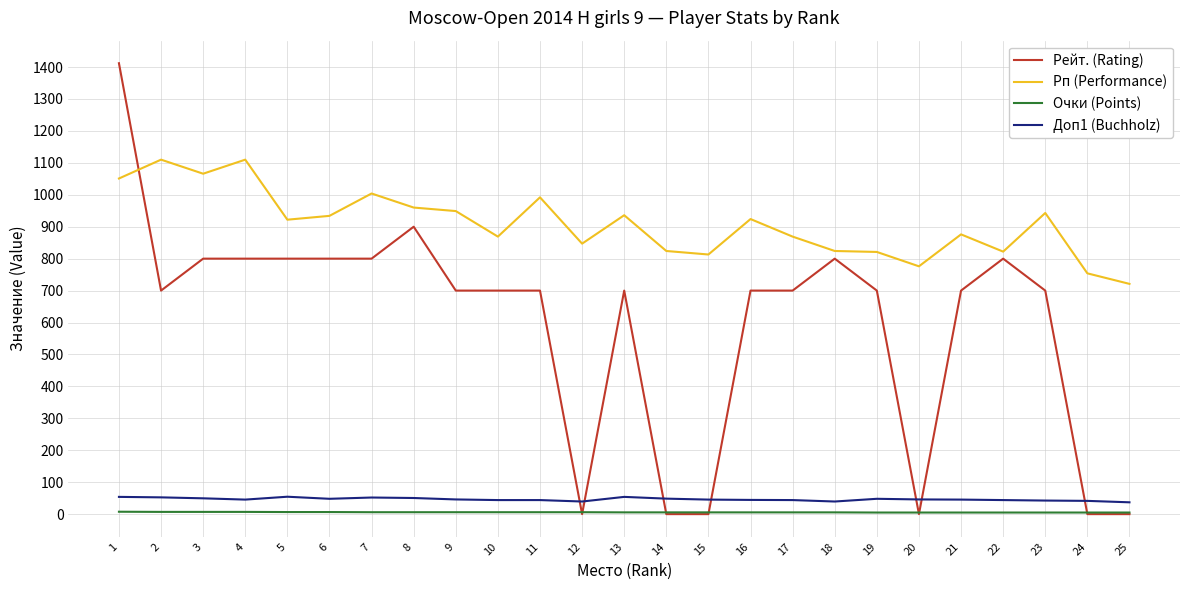

True or false: Рп (Performance) and Доп1 (Buchholz) cross at least once.

False